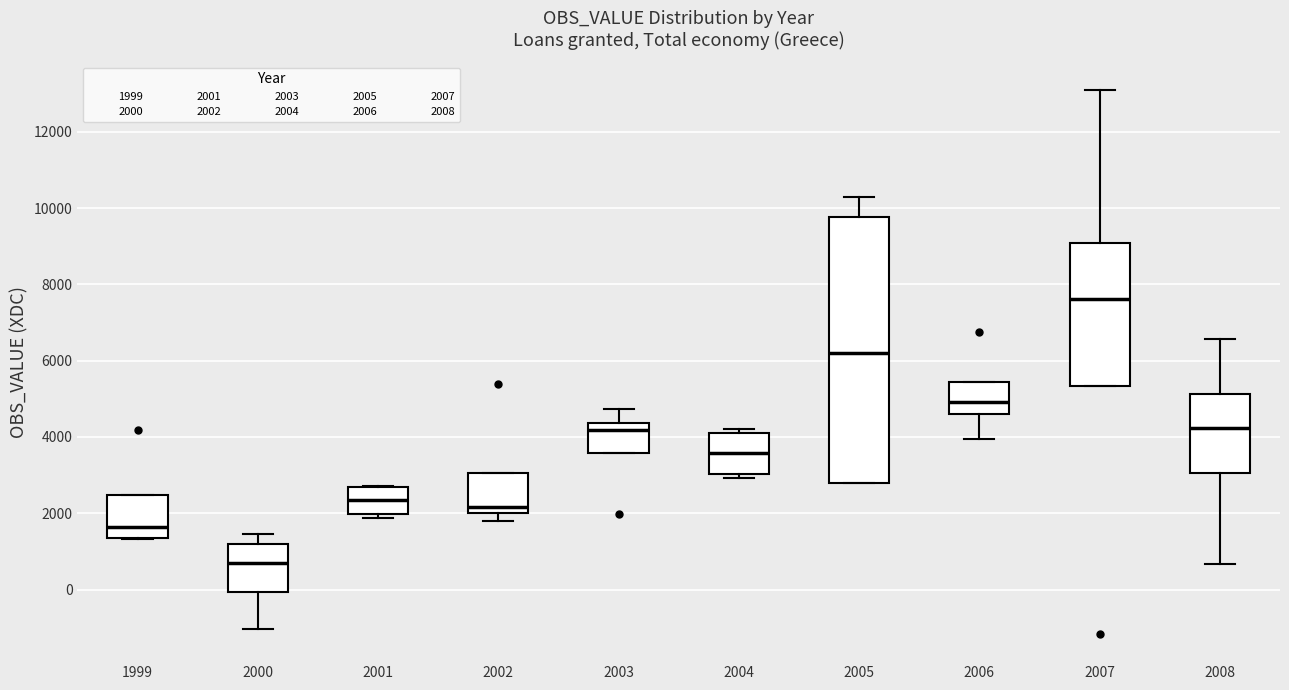

Reading left to right, transcribe this box plot: for each box, give where its median line is, the range the box spans, and where its two whiskers end, as read against the y-axis. The values are not printed on the chart, so give them approximately, as read against the axis.

1999: median 1600, box 1400 to 2400, whiskers 1400 to 2400
2000: median 600, box 0 to 1200, whiskers -1000 to 1400
2001: median 2400, box 2000 to 2600, whiskers 1800 to 2800
2002: median 2200, box 2000 to 3000, whiskers 1800 to 3000
2003: median 4200, box 3600 to 4400, whiskers 3600 to 4800
2004: median 3600, box 3000 to 4000, whiskers 3000 (just below the box's lower edge) to 4200
2005: median 6200, box 2800 to 9800, whiskers 2800 to 10200
2006: median 5000, box 4600 to 5400, whiskers 4000 to 5400
2007: median 7600, box 5400 to 9000, whiskers 5400 to 13200
2008: median 4200, box 3000 to 5200, whiskers 600 to 6600